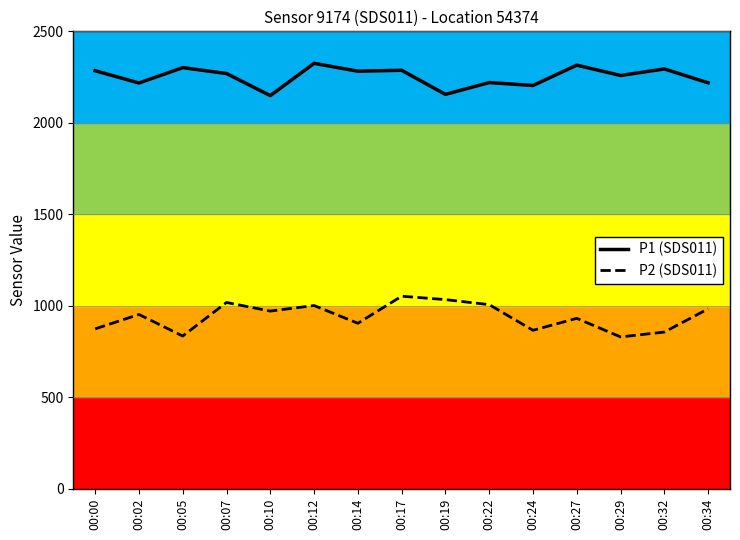

What are all the series names shown in the legend?

P1 (SDS011), P2 (SDS011)